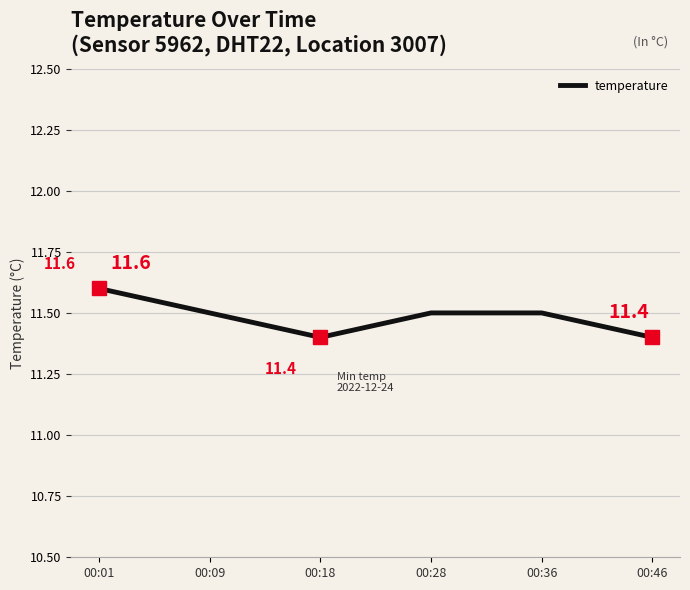

What is the ratio of the value at 00:01 to the value at 00:18?

1.0